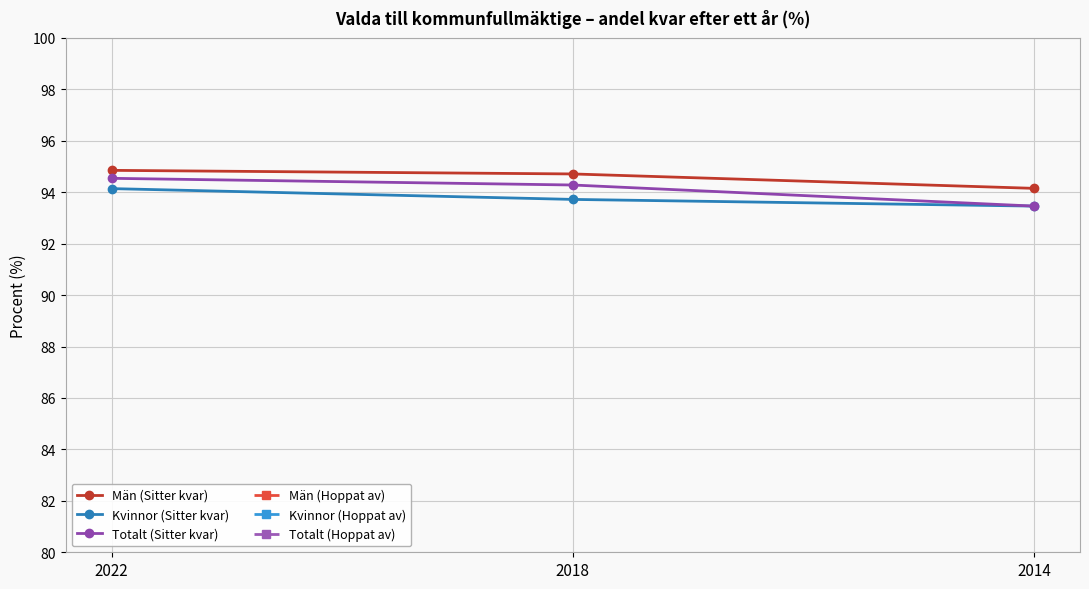

At how many categories does at least one series exceed 23?

3